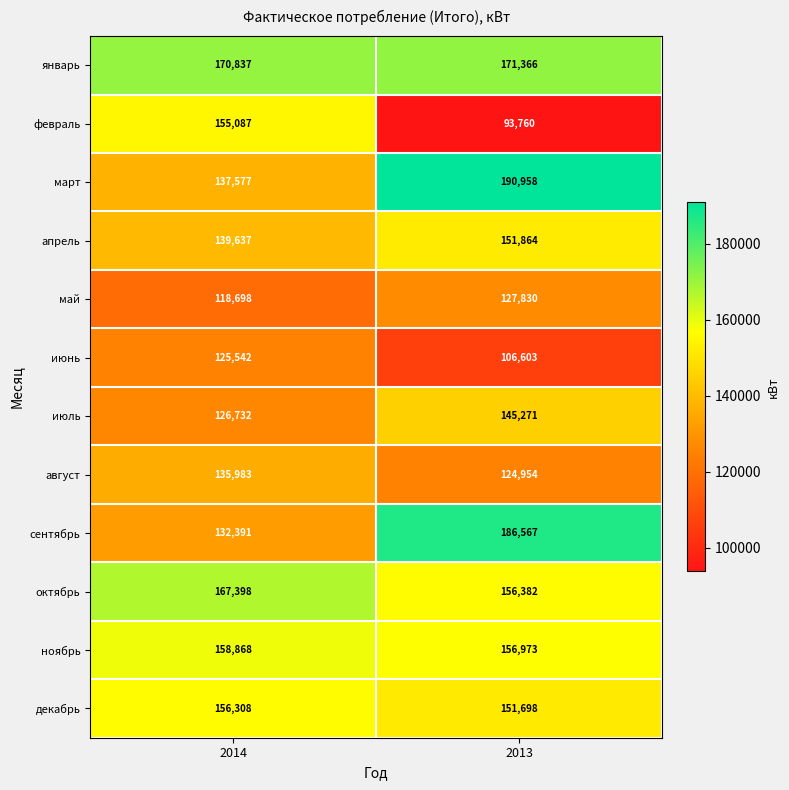

How many data points in апрель are less than 151864?

1